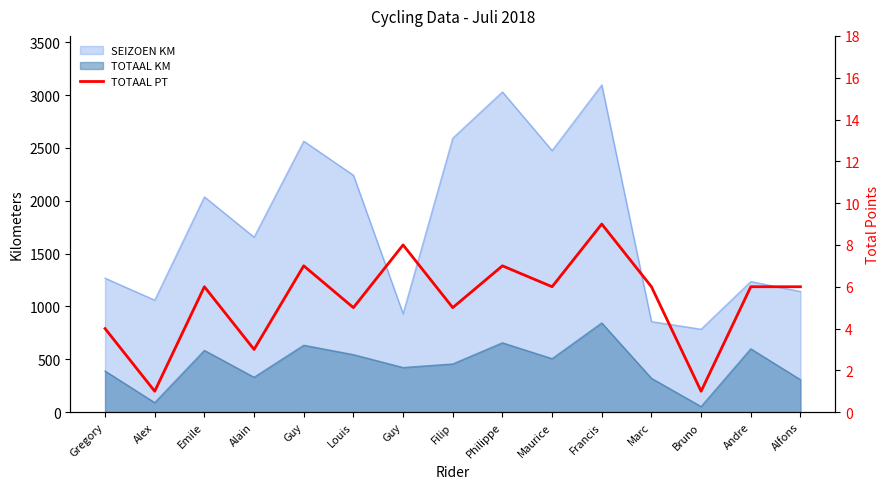

Count the number of values greater than 6.

4